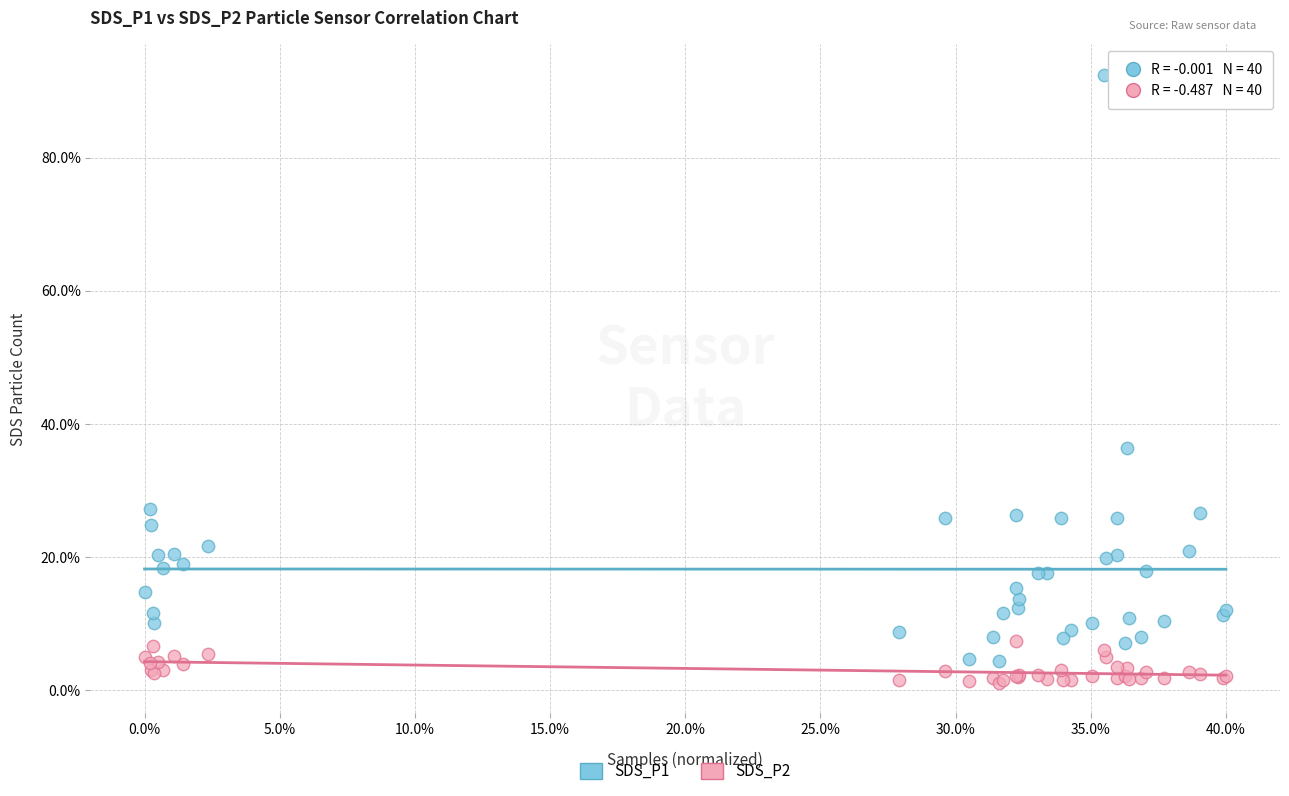

Which series has the largest Y range (max minus min)?

SDS_P1